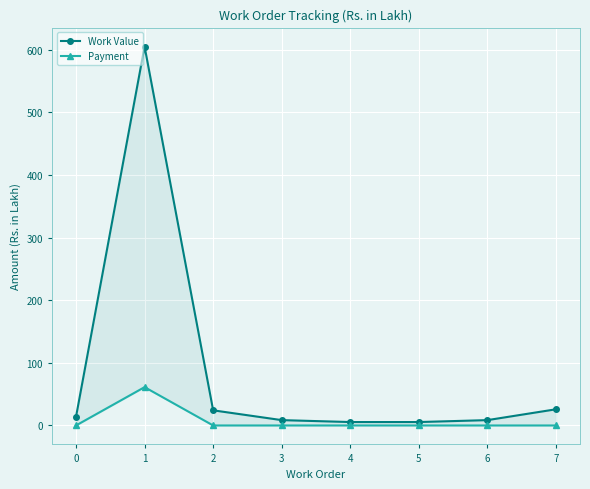

List the labels in order of Payment value, largest first.

1, 0, 2, 3, 4, 5, 6, 7